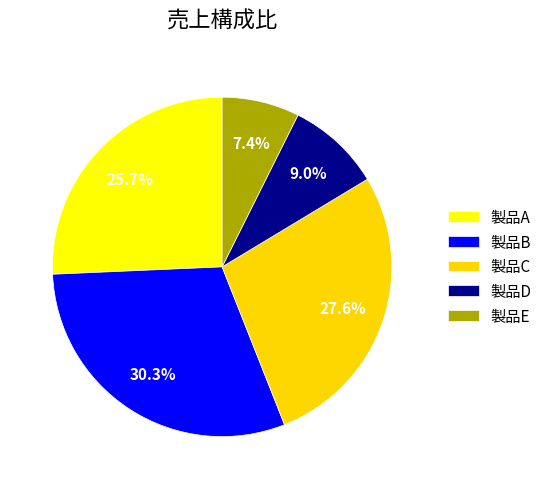

The 製品B slice represents 24% of the pie. True or false?

False